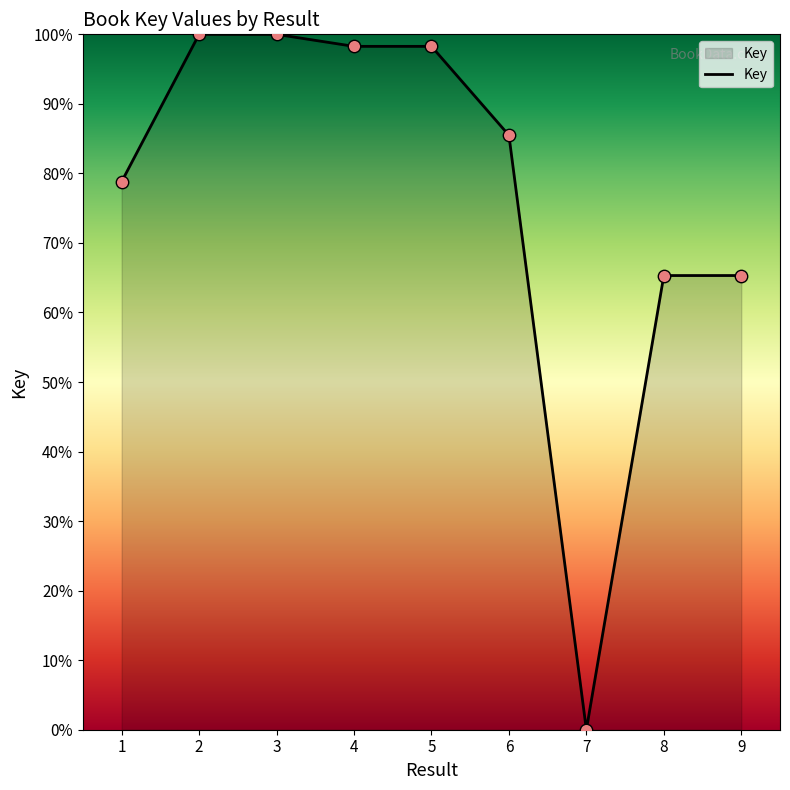

What is the change in value from 4 to 6?

-12.8